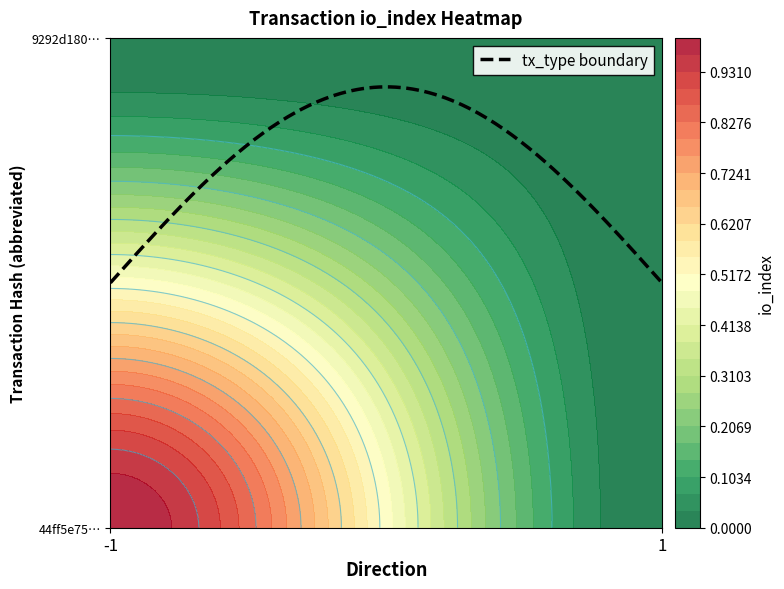

Count the number of categories in the chart.

2